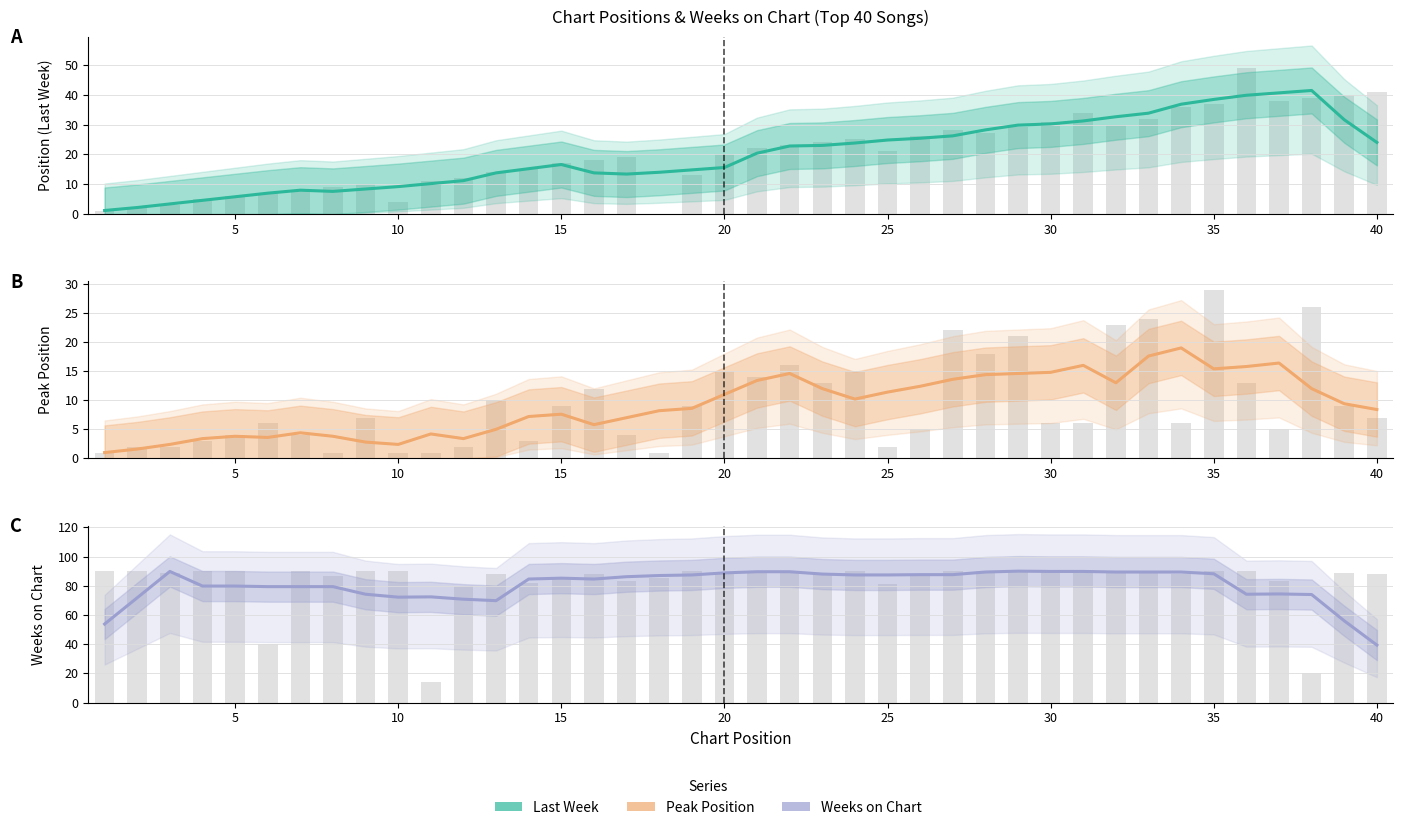

Reading left to right, transcribe all the data shown in this chart.

Position (Last Week): 1.2	2.2	3.4	4.6	5.8	7.0	8.0	7.6	8.4	9.2	10.2	11.2	13.8	15.2	16.6	13.8	13.4	14.0	14.8	15.6	20.4	22.8	23.0	23.8	24.8	25.4	26.2	28.2	29.8	30.2	31.2	32.6	33.8	36.8	38.4	39.8	40.6	41.4	31.6	24.0
Peak Position: 1.0	1.6	2.4	3.4	3.8	3.6	4.4	3.8	2.8	2.4	4.2	3.4	5.0	7.2	7.6	5.8	7.0	8.2	8.6	11.0	13.4	14.6	12.0	10.2	11.4	12.4	13.6	14.4	14.6	14.8	16.0	13.0	17.6	19.0	15.4	15.8	16.4	12.0	9.4	8.4
Weeks on Chart: 53.8	71.8	89.8	79.8	79.8	79.4	79.4	79.4	74.2	72.2	72.4	70.8	69.8	84.6	85.2	84.6	86.2	87.0	87.4	88.8	89.6	89.6	88.0	87.4	87.4	87.6	87.6	89.4	90.0	89.8	89.8	89.4	89.4	89.4	88.2	74.2	74.4	74.0	56.0	39.4